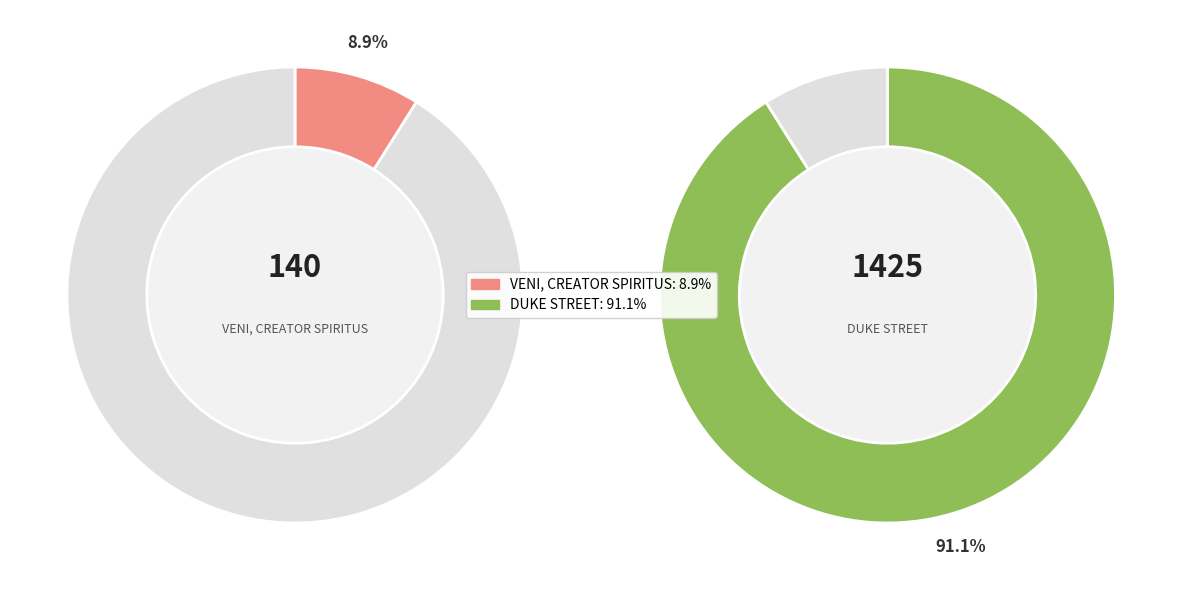

How many slices are in this pie chart?

2